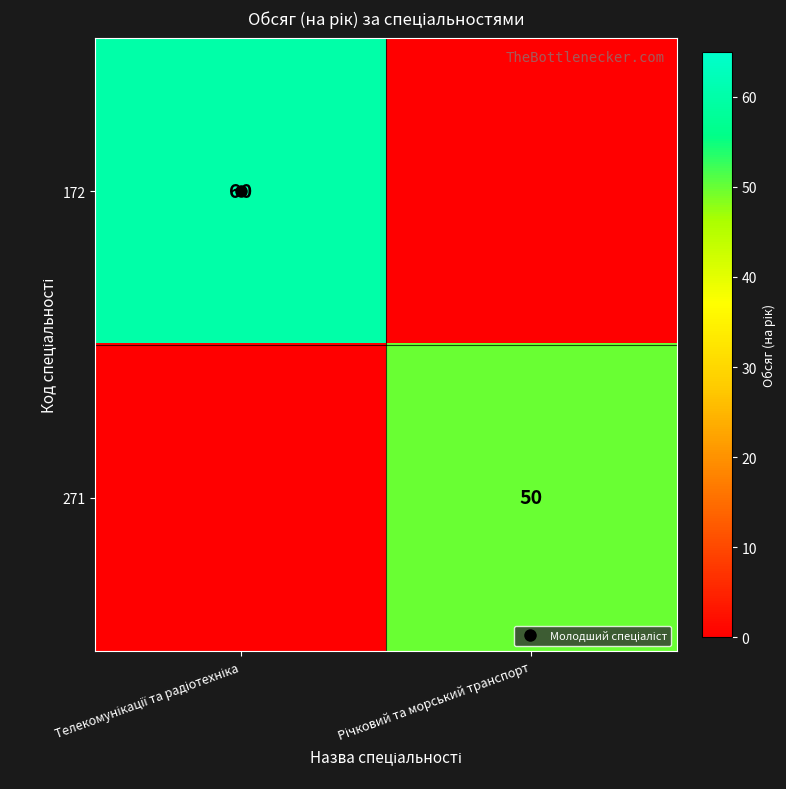

What is the sum of the 172 values at Телекомунікації та радіотехніка and Річковий та морський транспорт?

60